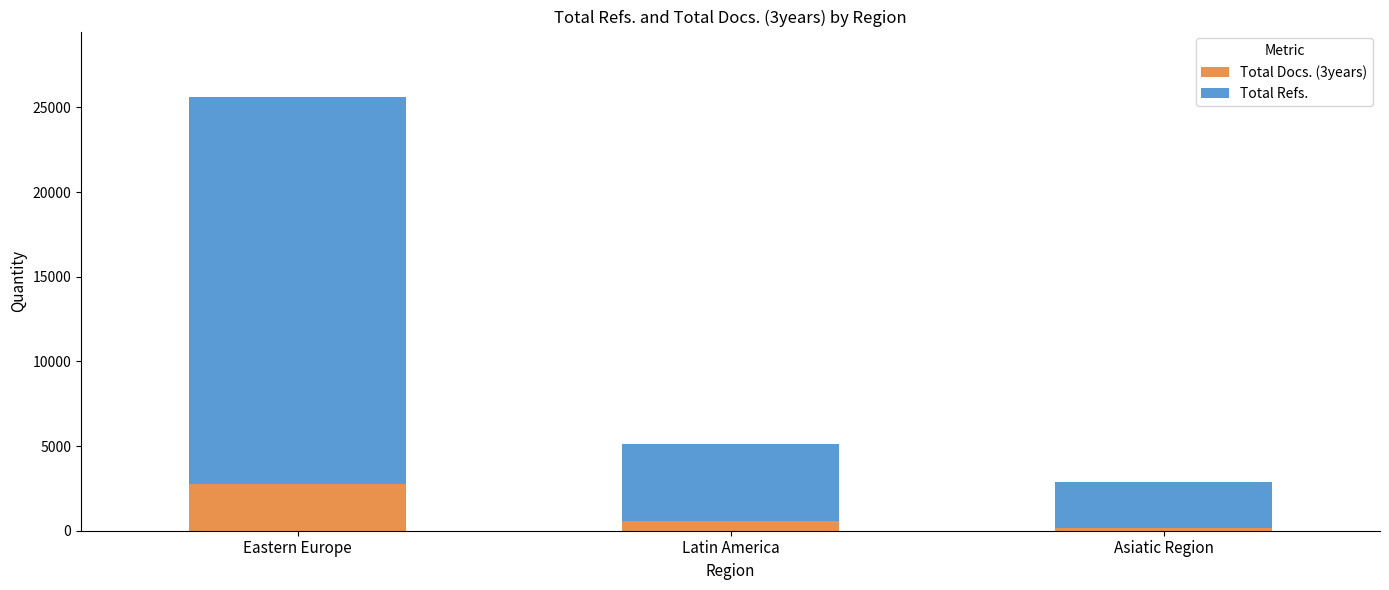

True or false: Total Docs. (3years) has a value of 4042 at Eastern Europe.

False